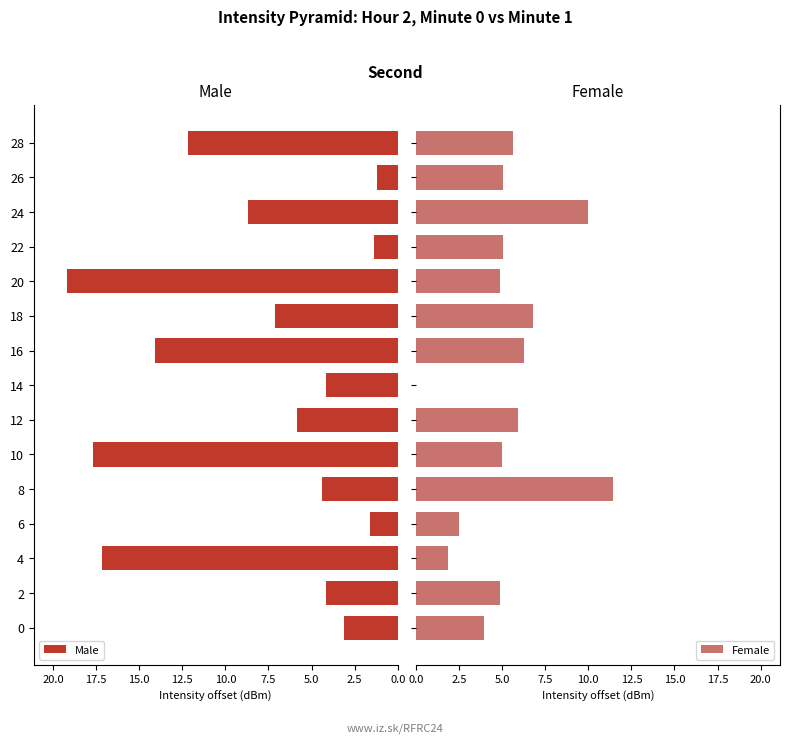

Is it true that Male equals 9.3 at 16?

False